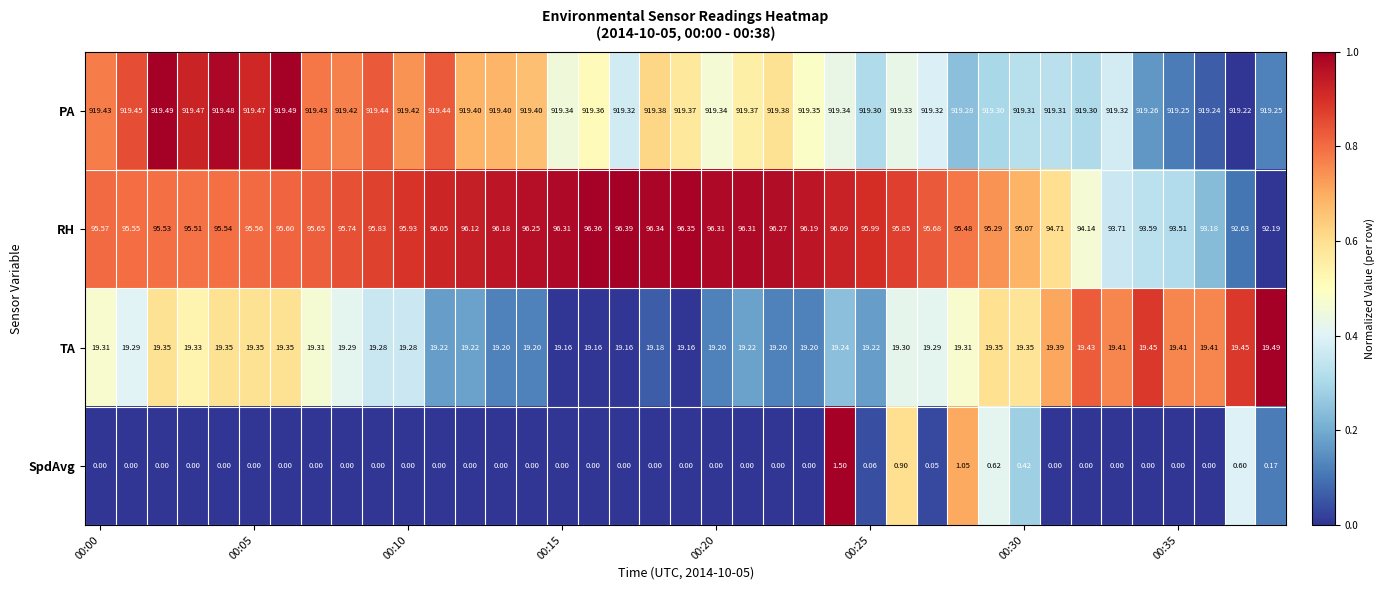

How many distinct data groups are displayed?

4